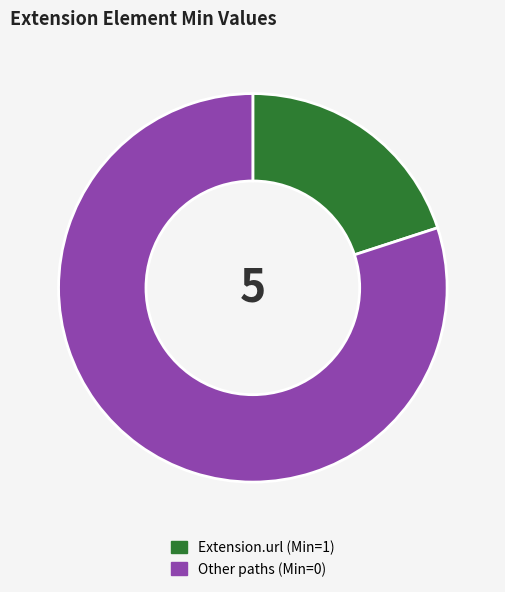

Is there any slice that represents more than half of the pie?

Yes